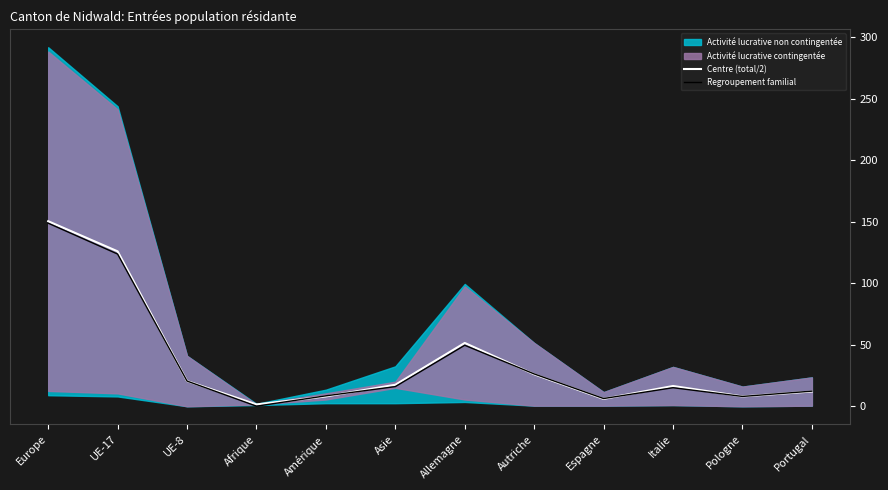

True or false: Regroupement familial has a value of 123.8 at UE-17.

True